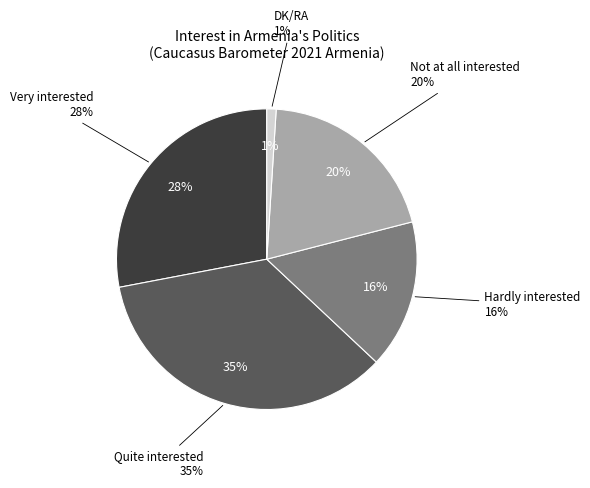

Combined, what portion of the pie is Quite interested and Very interested?

63.0%